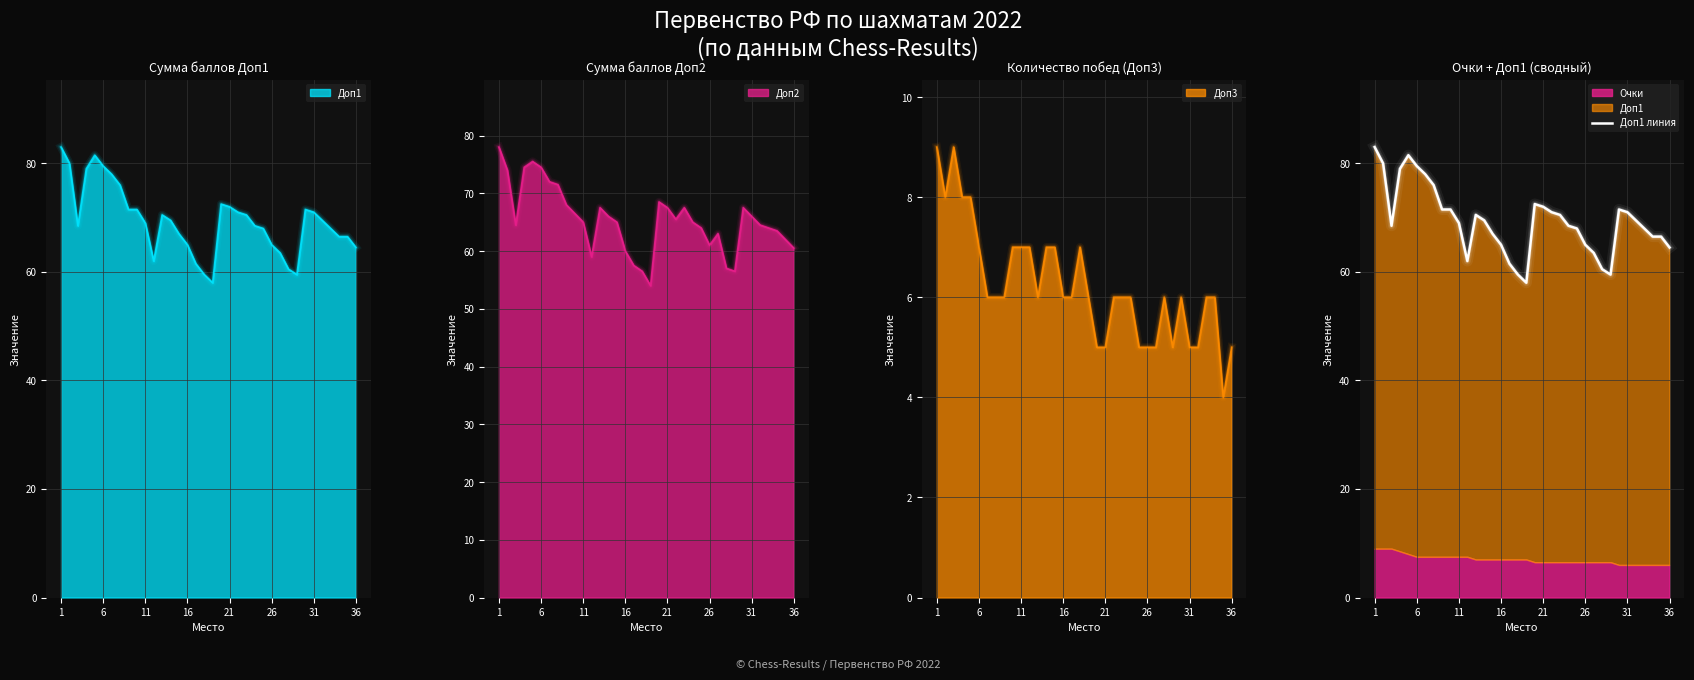

How many lines are shown in the chart?

1